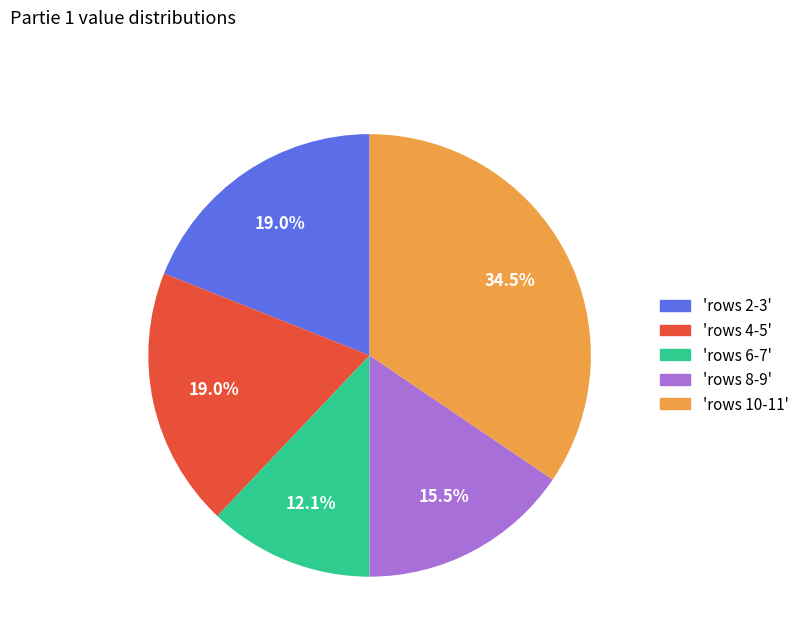

Is there a majority slice in this chart?

No